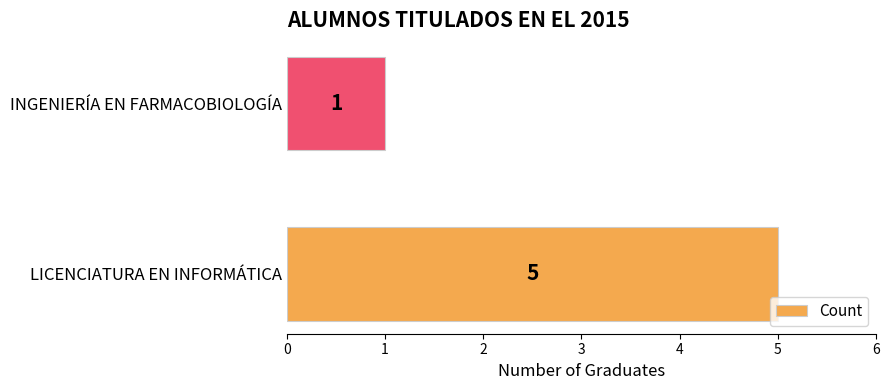

Rank the categories by value from highest to lowest.

LICENCIATURA EN INFORMÁTICA, INGENIERÍA EN FARMACOBIOLOGÍA